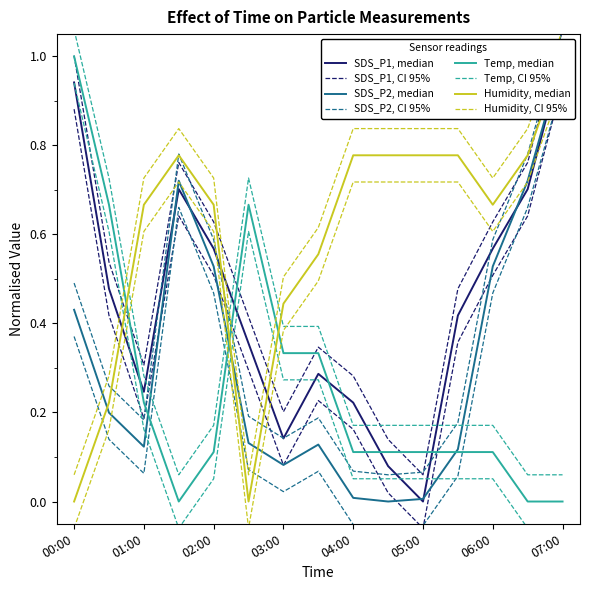

What are all the series names shown in the legend?

SDS_P1, SDS_P2, Temp, Humidity